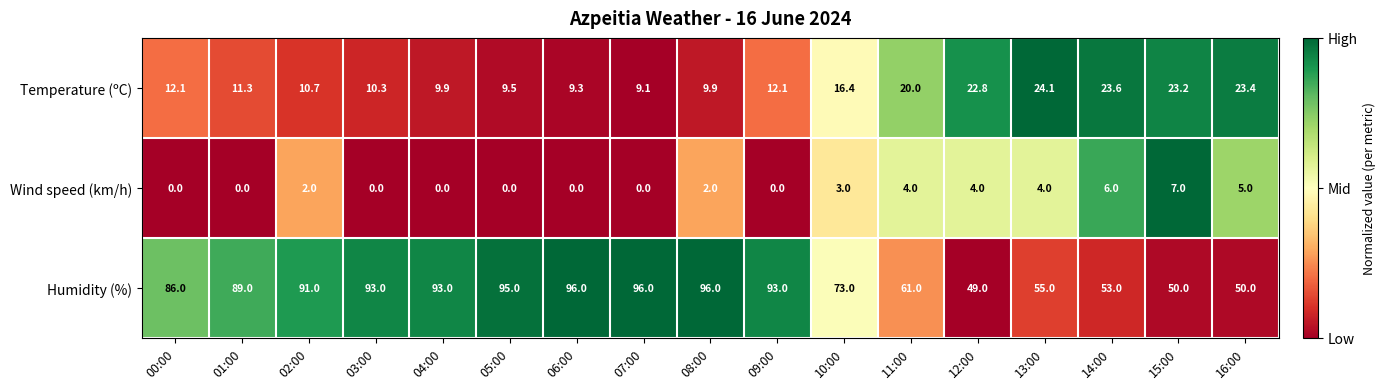

Rank the series by their maximum value, from highest to lowest.

Humidity (%), Temperature (ºC), Wind speed (km/h)